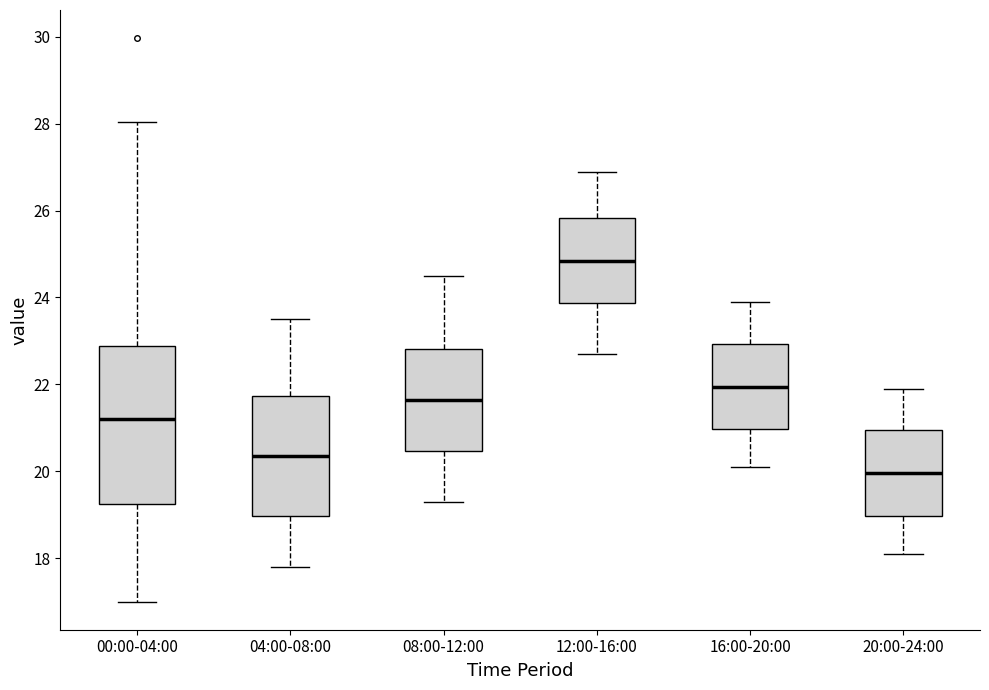

Where does the median line of the box for 12:00-16:00 sit on the y-axis? The values are not printed on the chart, so give them approximately, as read against the axis.

24.8